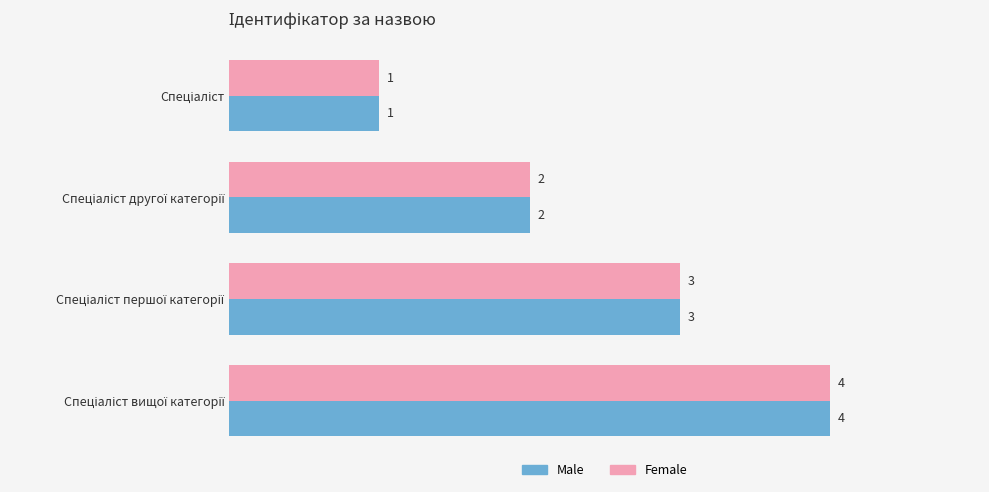

What is the greatest value displayed?

4